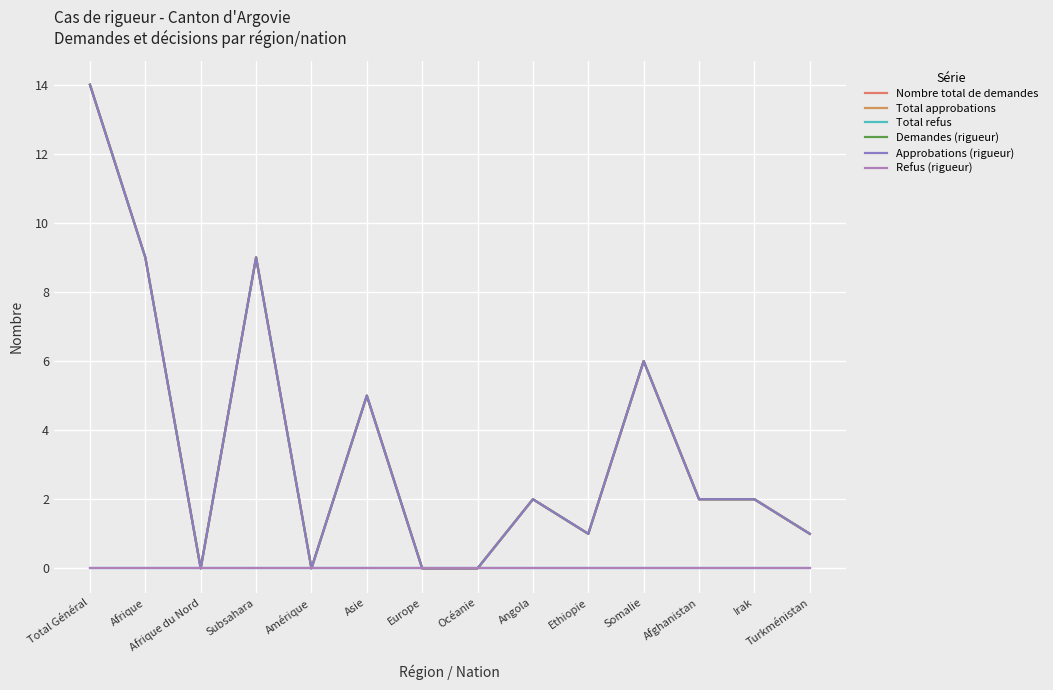

Is this an area chart (filled region under the line)?

No